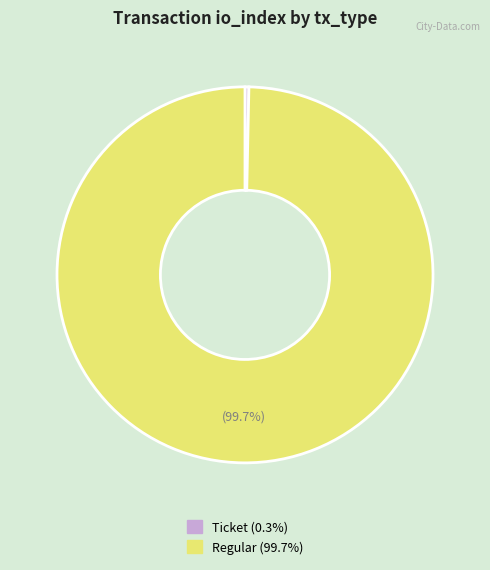

What percentage is the Regular slice, to the nearest percent?

100%